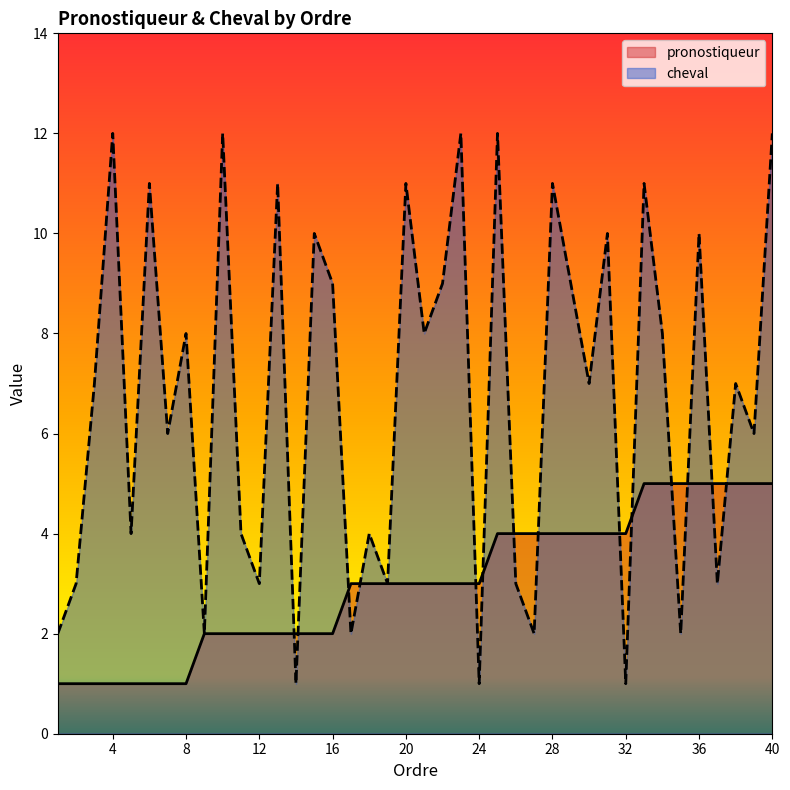

At which category is the sum across all series the highest?

40